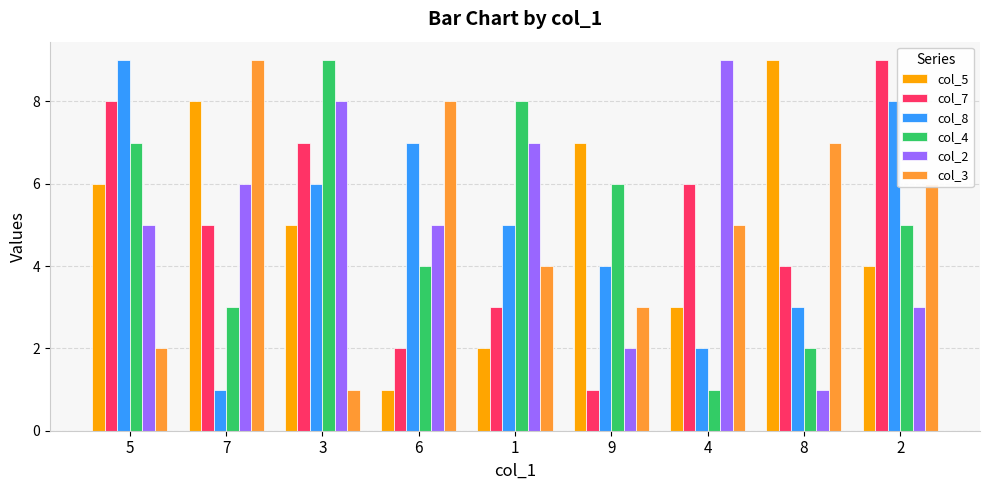

The value of col_5 at 8 is 9. True or false?

True